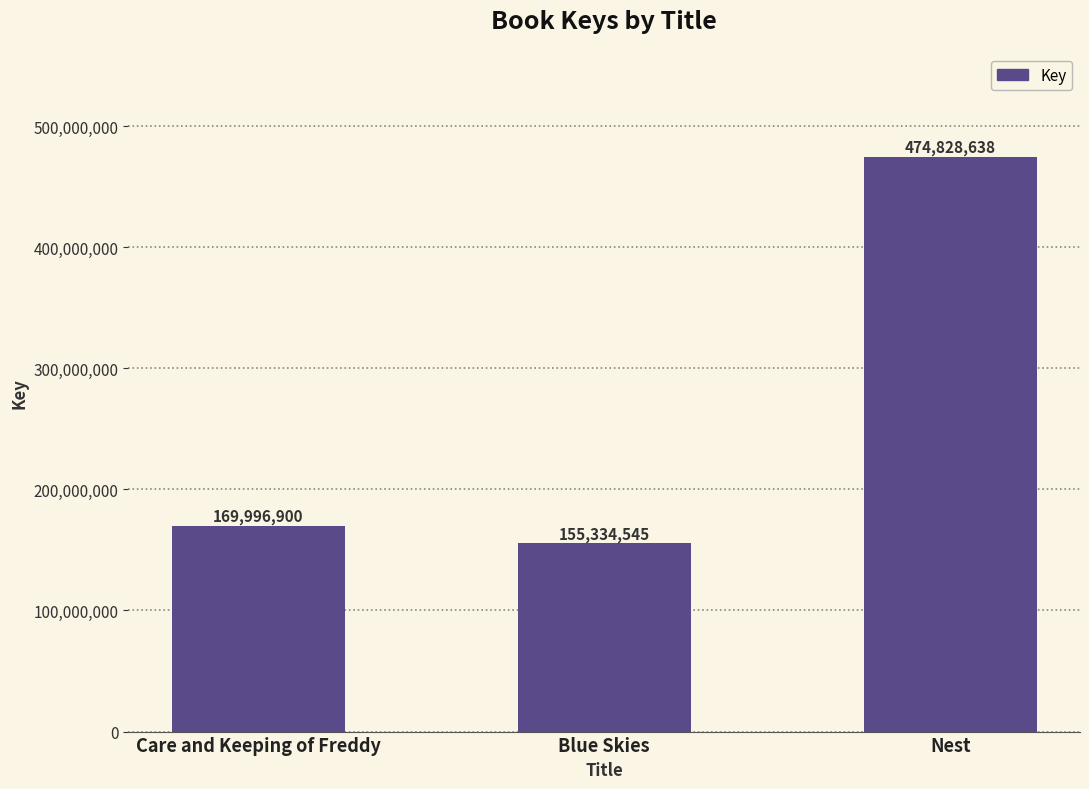

Where is the data nearest to the value 315081591?

Care and Keeping of Freddy